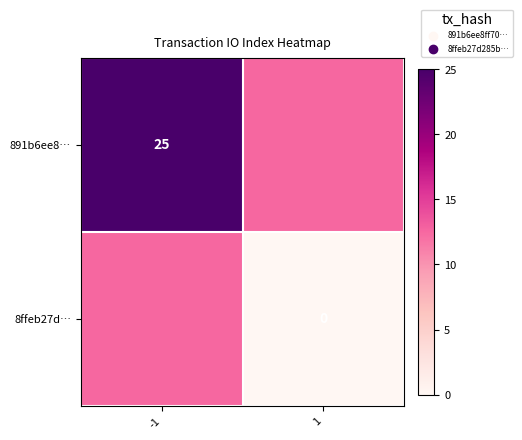

Is the value of 891b6ee8… at -1 greater than the value of 8ffeb27d… at 1?

Yes